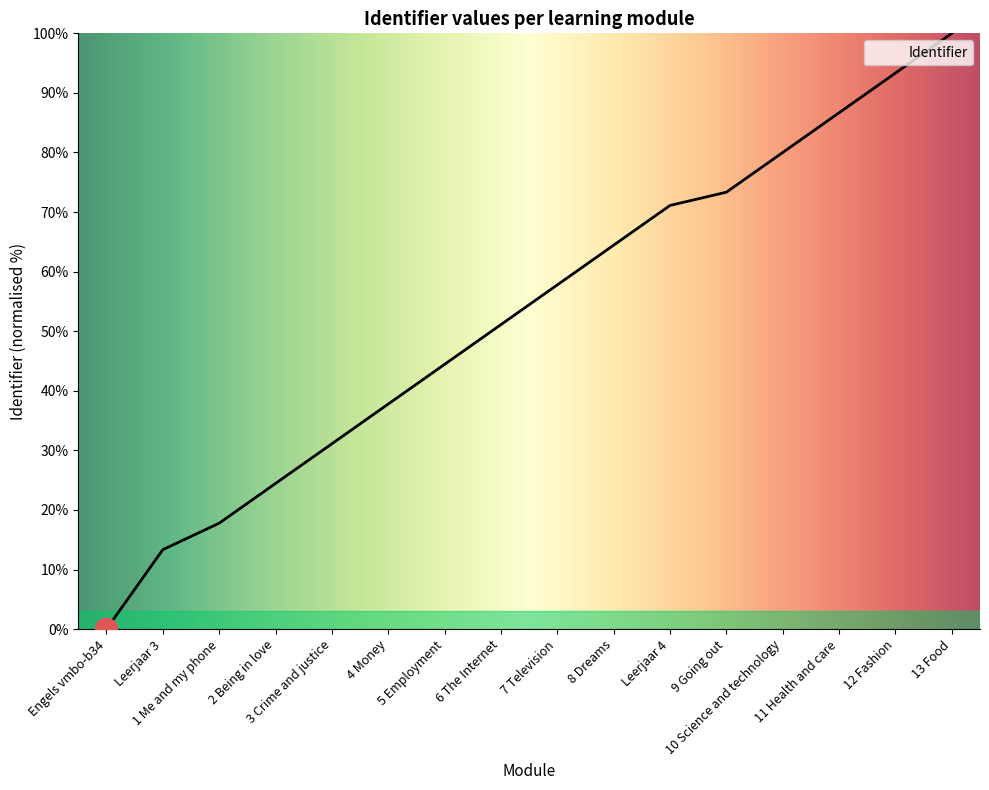

What position from the left is 10 Science and technology?

13